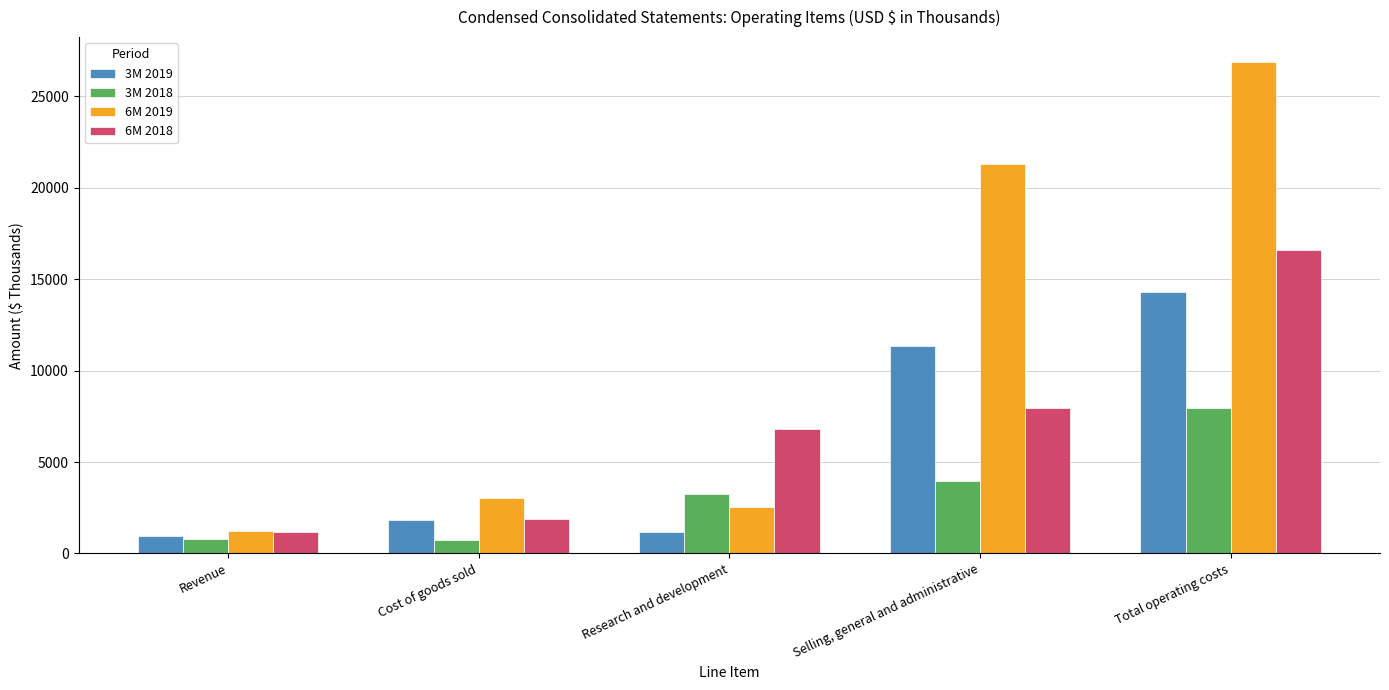

What is the label of the 4th bar from the right?

Cost of goods sold